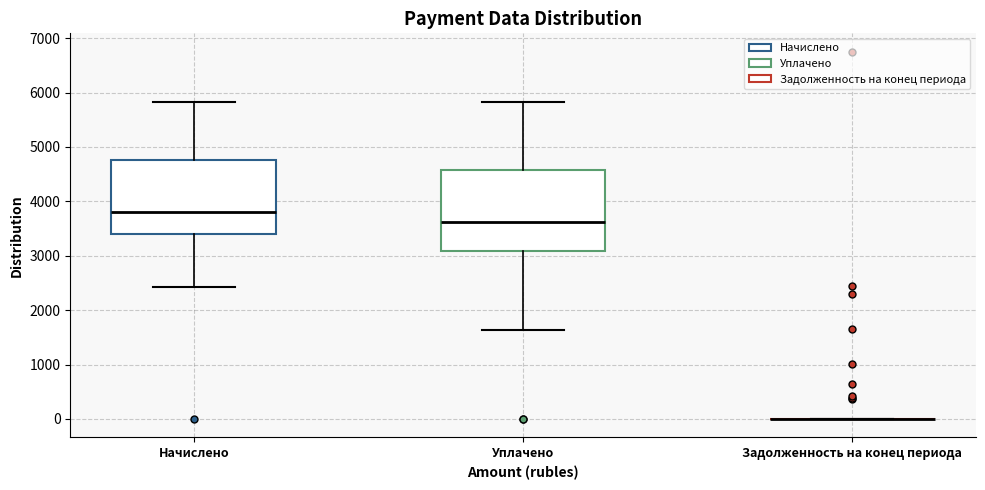

Which box is the tallest, from its lower edge to its upper edge?

Уплачено